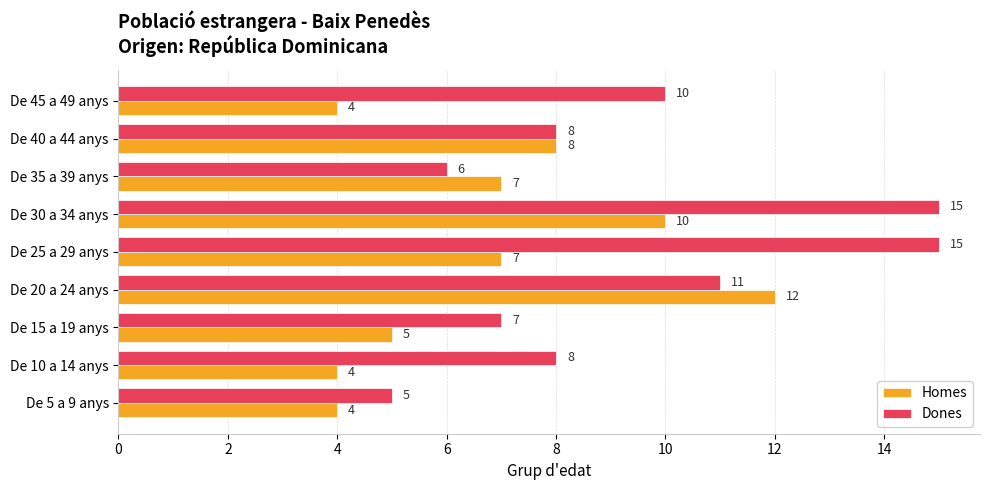

Is it true that Homes equals 4 at De 5 a 9 anys?

True